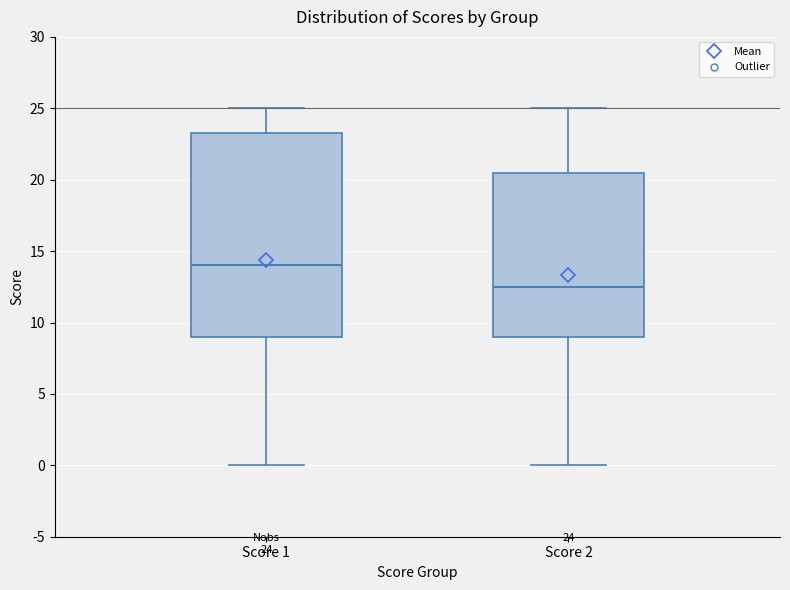

Comparing the boxes themselves (not the whiskers), which one is the tallest?

Score 1